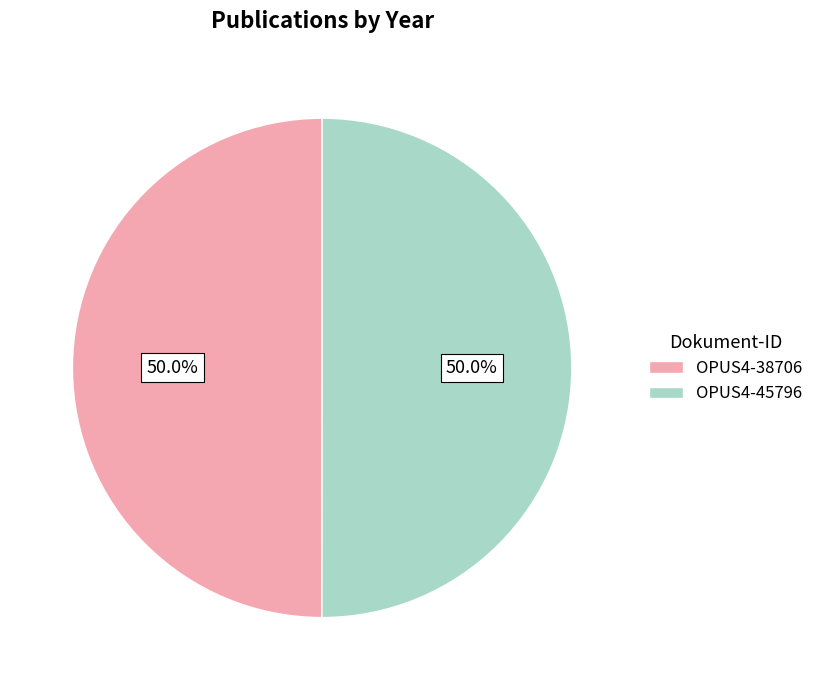

Do OPUS4-38706 and OPUS4-45796 together represent more than half of the pie?

Yes